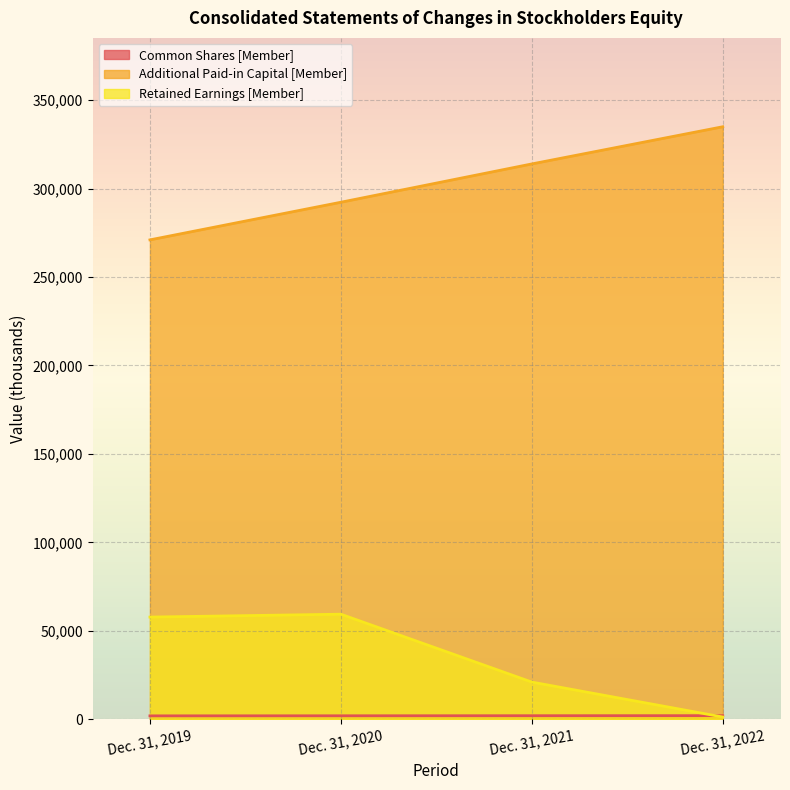

Rank the categories by Retained Earnings [Member] value from highest to lowest.

Dec. 31, 2020, Dec. 31, 2019, Dec. 31, 2021, Dec. 31, 2022